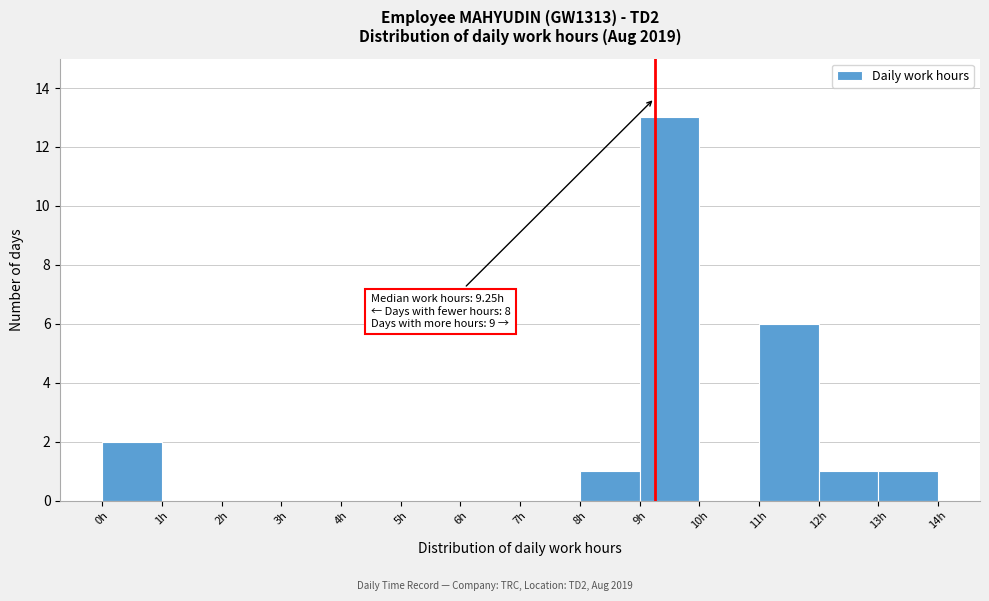

Over which range of the x-axis is the bar tallest?

9 to 10